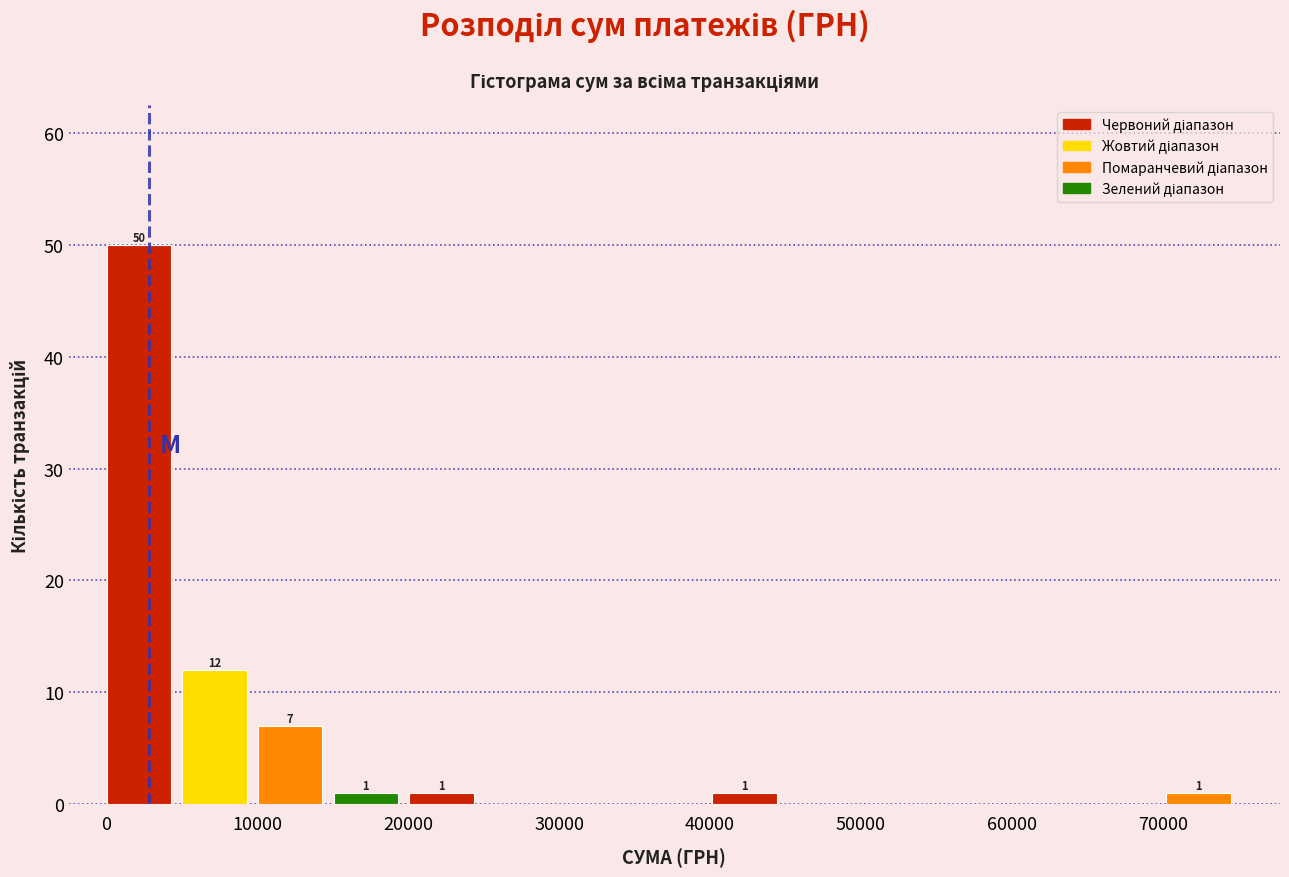

Over which range of the x-axis is the bar tallest?

0 to 5000